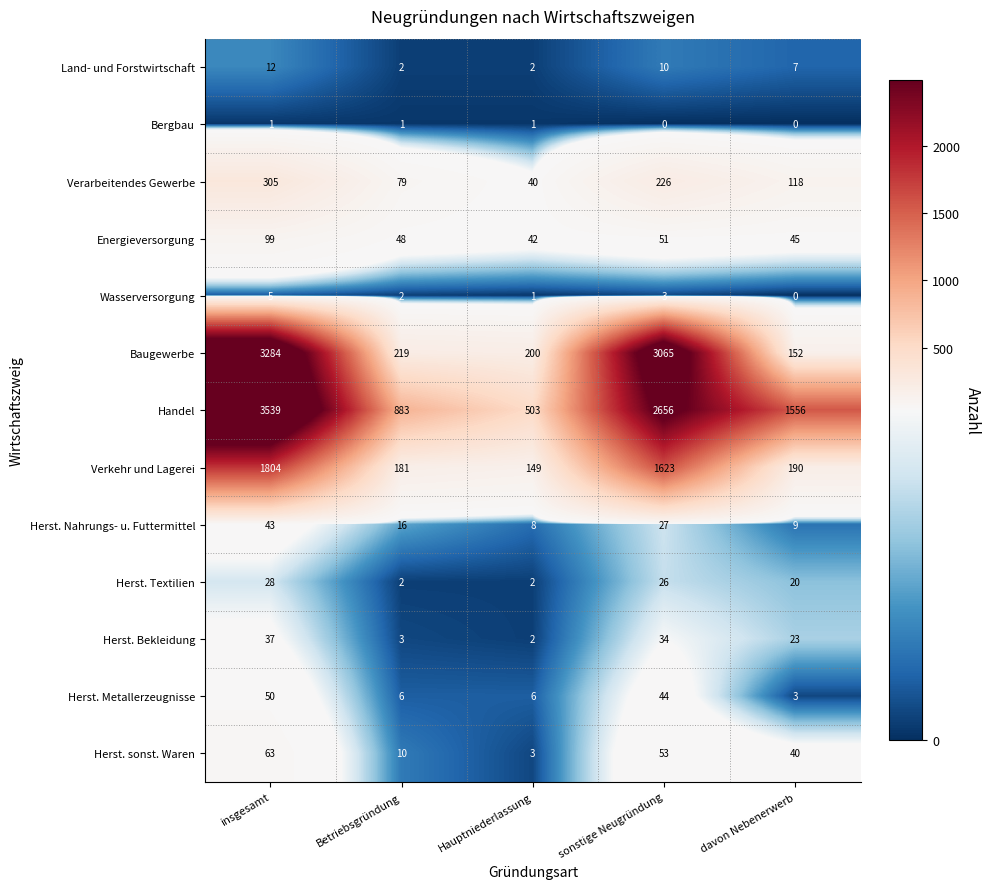

What is the approximate value of Energieversorgung at insgesamt, to the nearest 10?

100